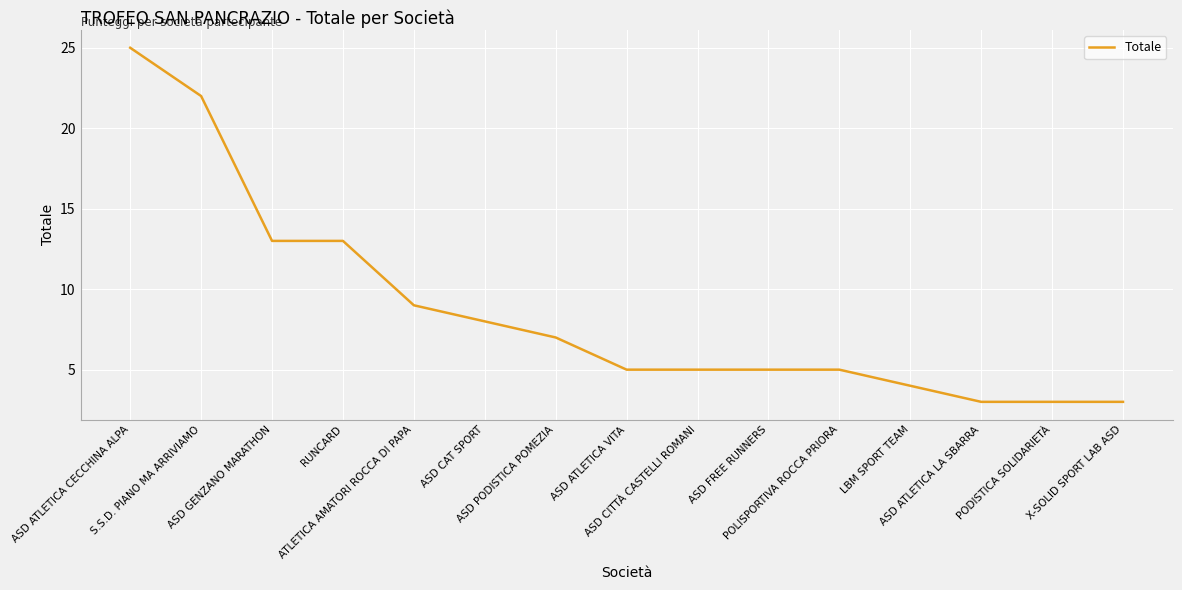

Reading left to right, list all the values displayed in this chart.

ASD ATLETICA CECCHINA ALPA=25	S.S.D. PIANO MA ARRIVIAMO=22	ASD GENZANO MARATHON=13	RUNCARD=13	ATLETICA AMATORI ROCCA DI PAPA=9	ASD CAT SPORT=8	ASD PODISTICA POMEZIA=7	ASD ATLETICA VITA=5	ASD CITTÀ CASTELLI ROMANI=5	ASD FREE RUNNERS=5	POLISPORTIVA ROCCA PRIORA=5	LBM SPORT TEAM=4	ASD ATLETICA LA SBARRA=3	PODISTICA SOLIDARIETÀ=3	X-SOLID SPORT LAB ASD=3